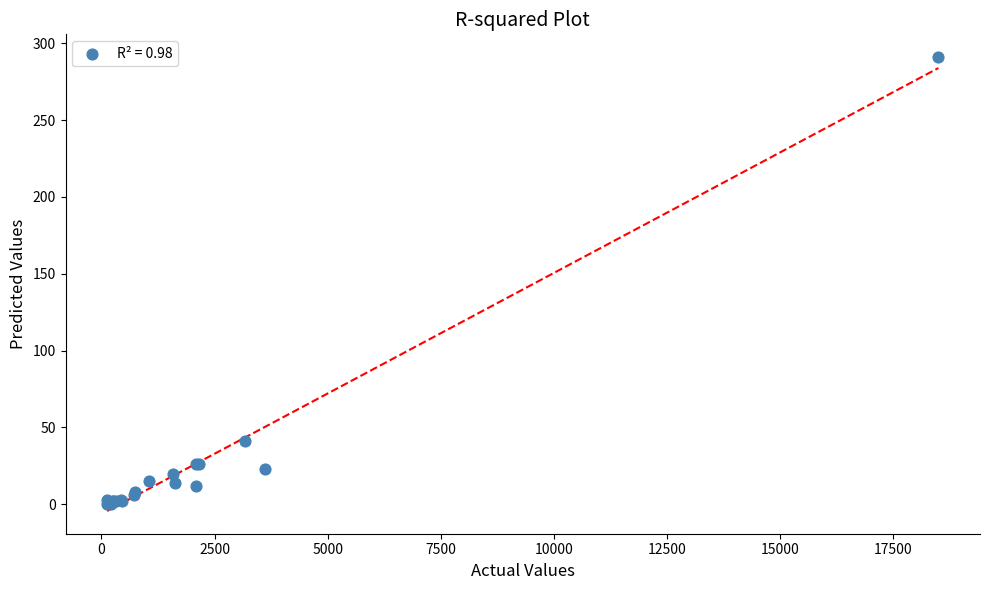

What Y value in the scatter plot is closest to 145?

41